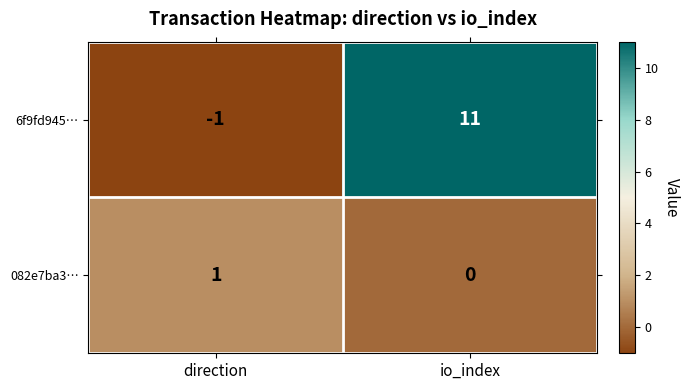

List the series in order of their peak value, highest first.

6f9fd945…, 082e7ba3…